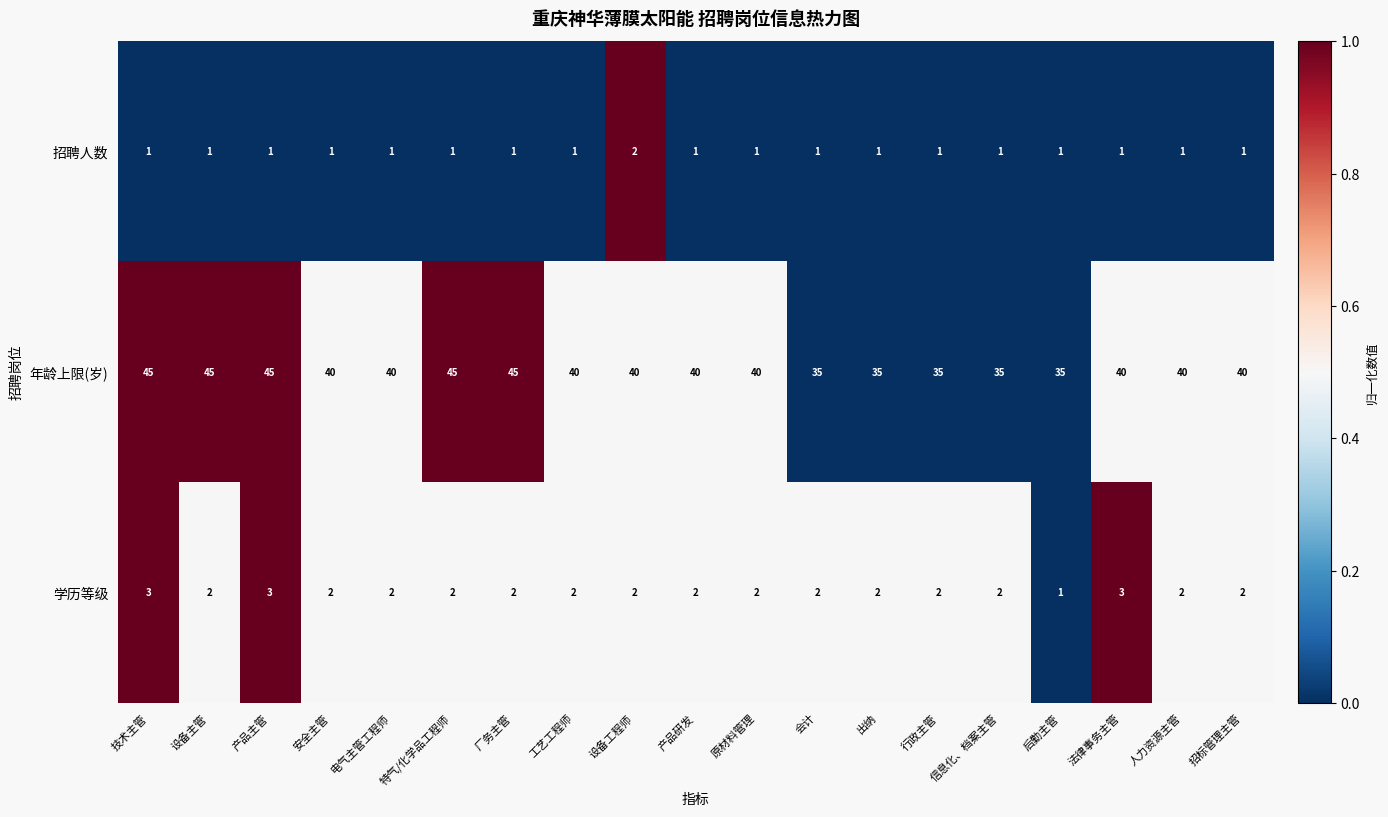

What is the difference between the maximum and minimum values in the 年龄上限(岁) series?

10